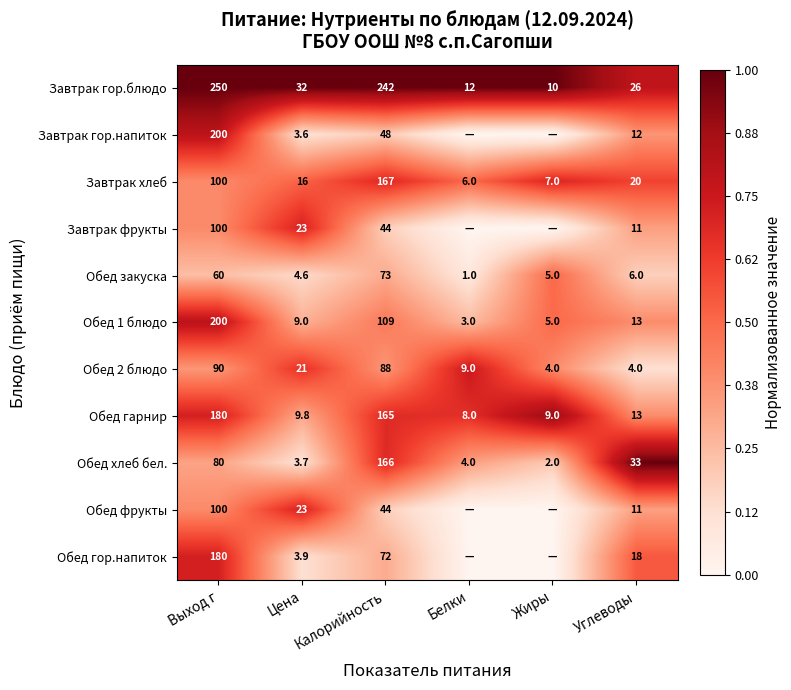

Between Выход г and Цена, which series saw the biggest shift?

Завтрак гор.блюдо